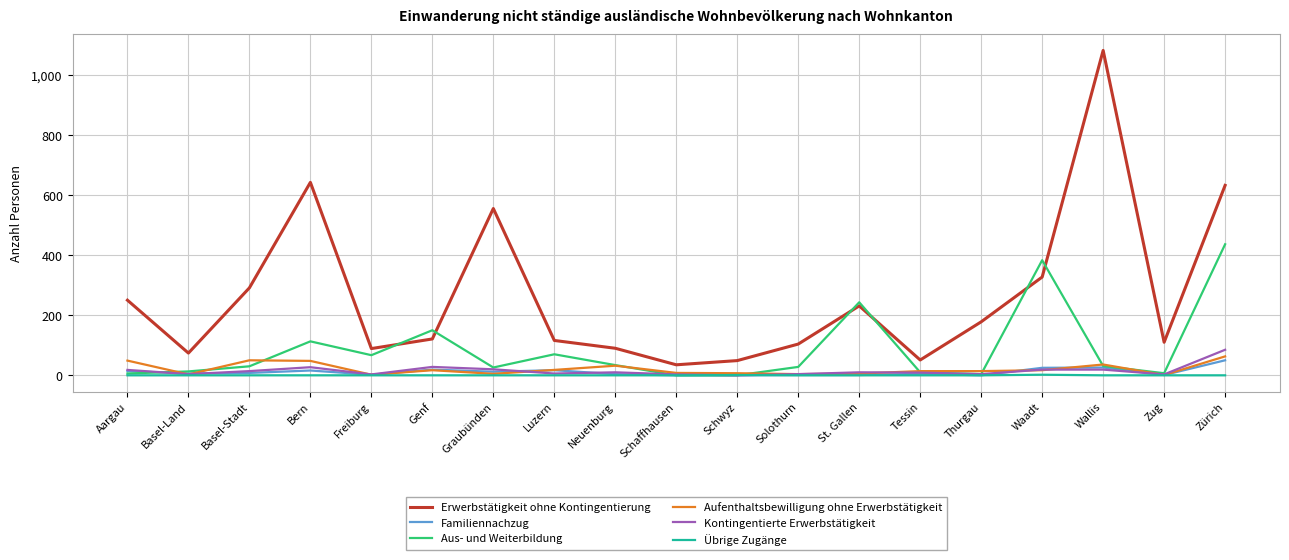

What position from the left is Schaffhausen?

10